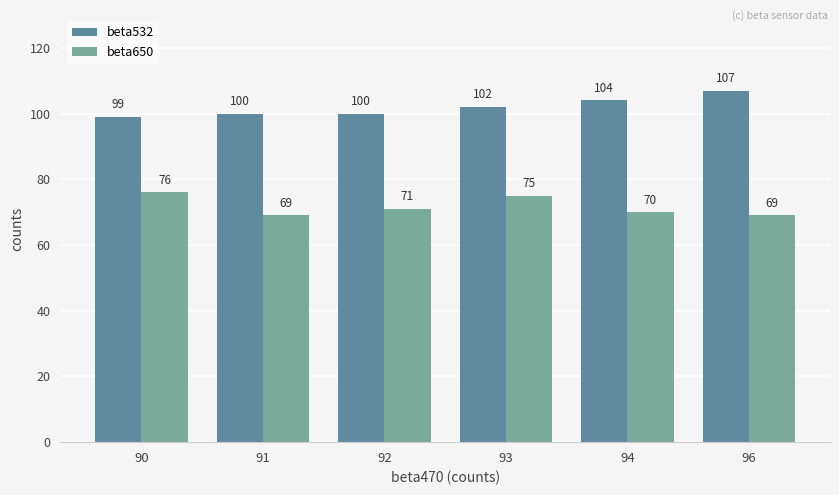

Which series has the largest total across all categories?

beta532